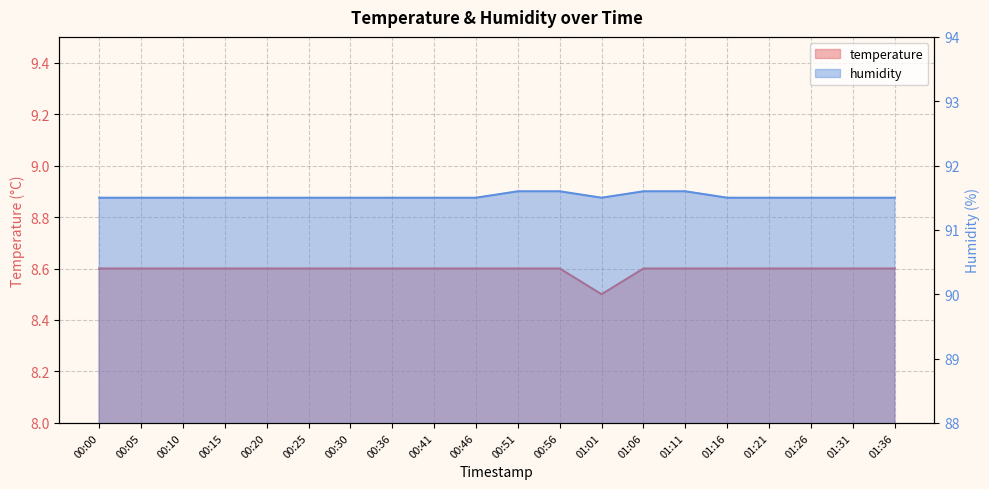

Reading right to left, extract all data points from this chart.

temperature: 01:36=8.6	01:31=8.6	01:26=8.6	01:21=8.6	01:16=8.6	01:11=8.6	01:06=8.6	01:01=8.5	00:56=8.6	00:51=8.6	00:46=8.6	00:41=8.6	00:36=8.6	00:30=8.6	00:25=8.6	00:20=8.6	00:15=8.6	00:10=8.6	00:05=8.6	00:00=8.6
humidity: 01:36=91.5	01:31=91.5	01:26=91.5	01:21=91.5	01:16=91.5	01:11=91.6	01:06=91.6	01:01=91.5	00:56=91.6	00:51=91.6	00:46=91.5	00:41=91.5	00:36=91.5	00:30=91.5	00:25=91.5	00:20=91.5	00:15=91.5	00:10=91.5	00:05=91.5	00:00=91.5